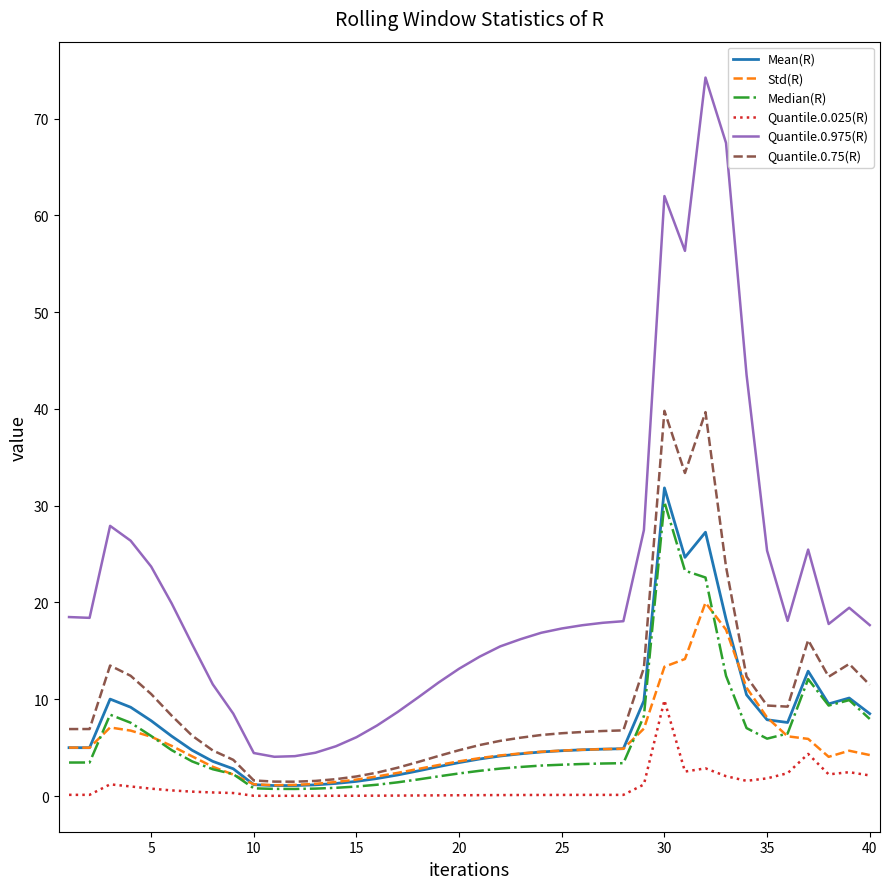

Which series has the largest total across all categories?

Quantile.0.975(R)